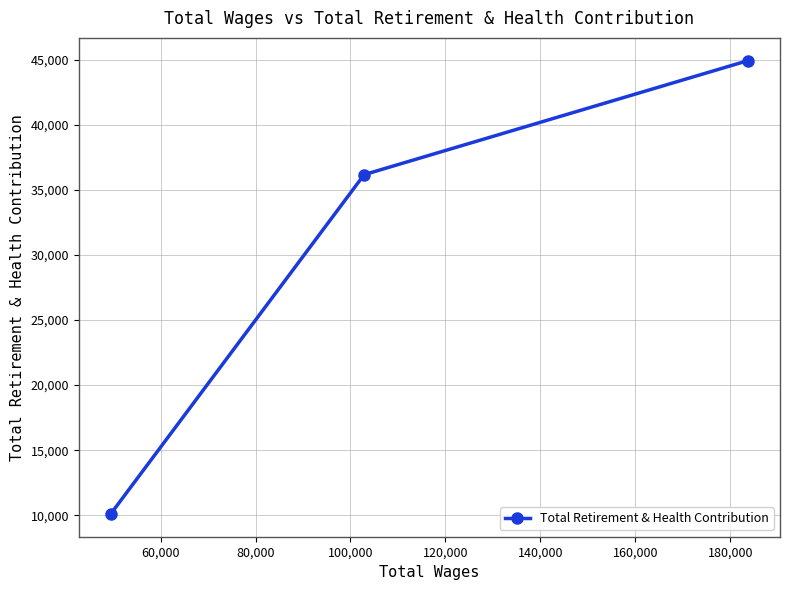

What is the greatest value displayed?

44931